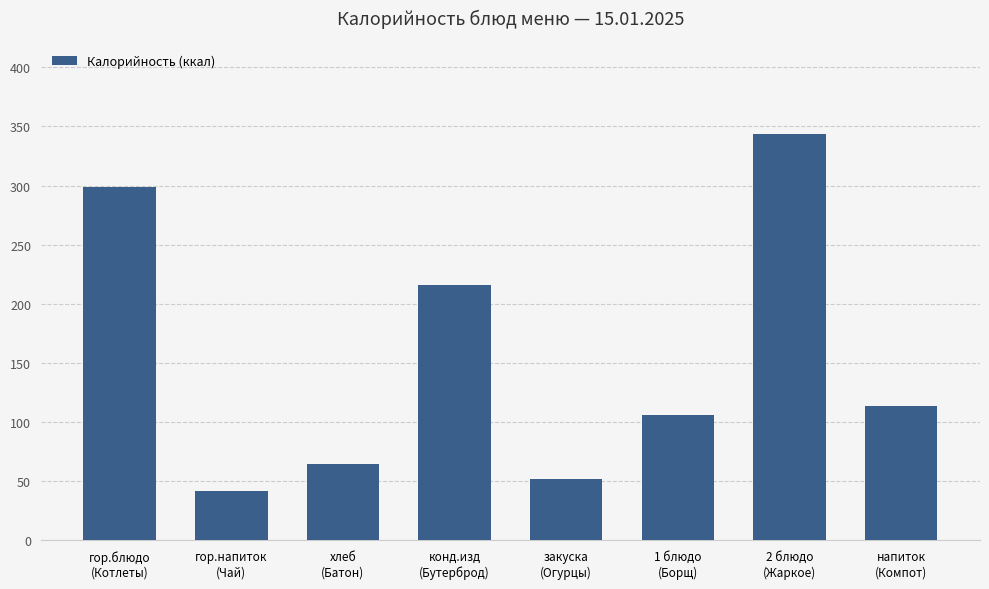

What is the label of the 8th bar from the right?

гор.блюдо
(Котлеты)